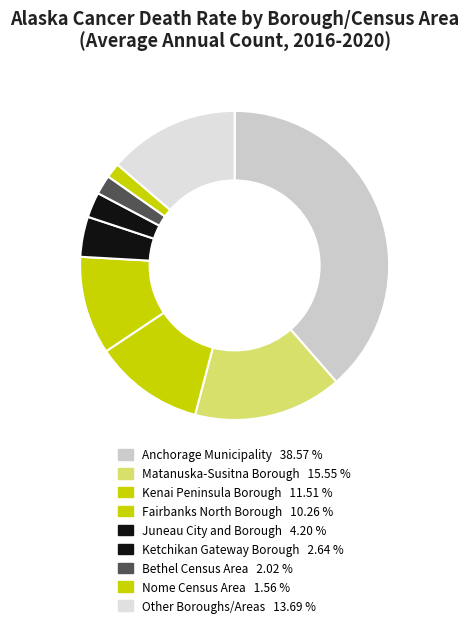

How many segments does this pie chart have?

9